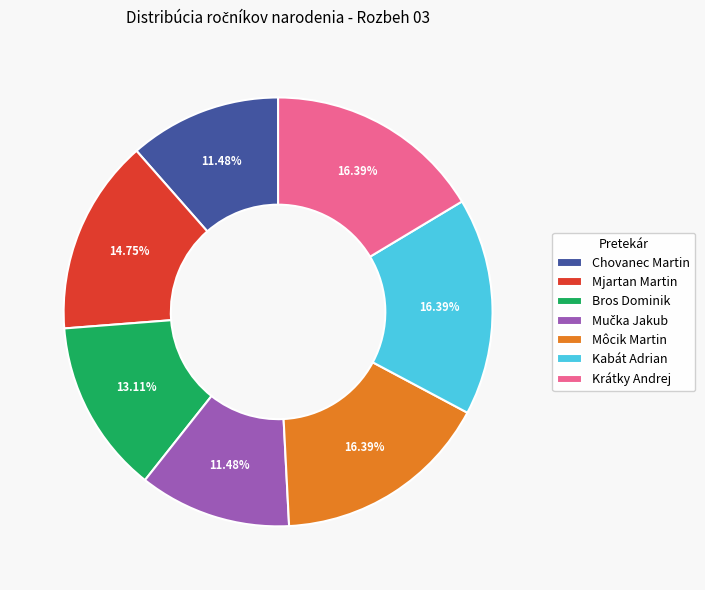

Is Môcik Martin the majority of the pie?

No